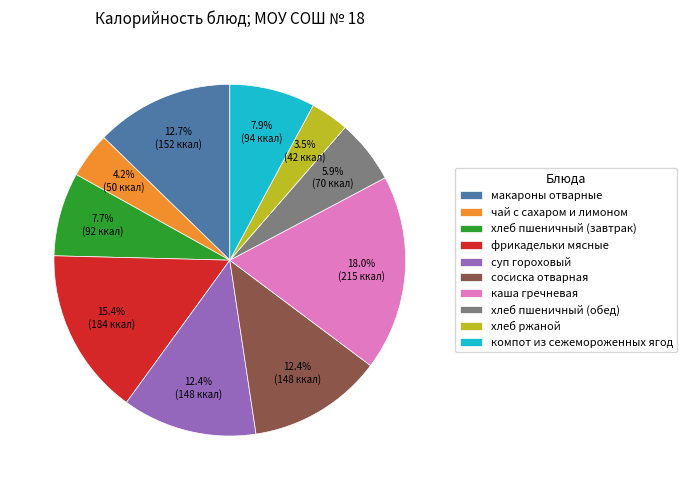

To the nearest percent, what is the difference between the каша гречневая and чай с сахаром и лимоном slice percentages?

14%